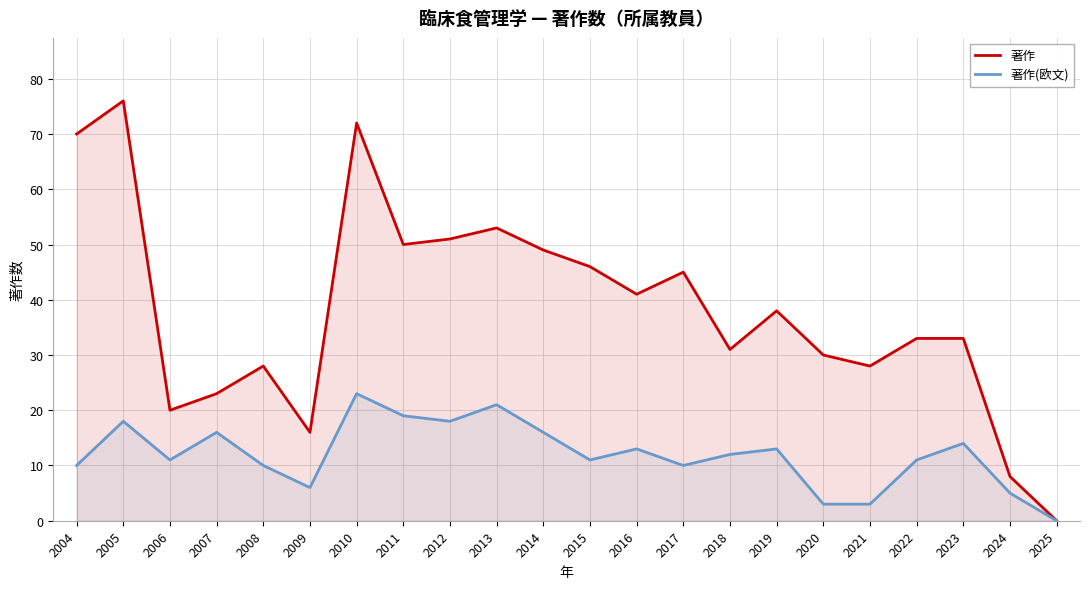

What is the maximum value shown in the chart?

76